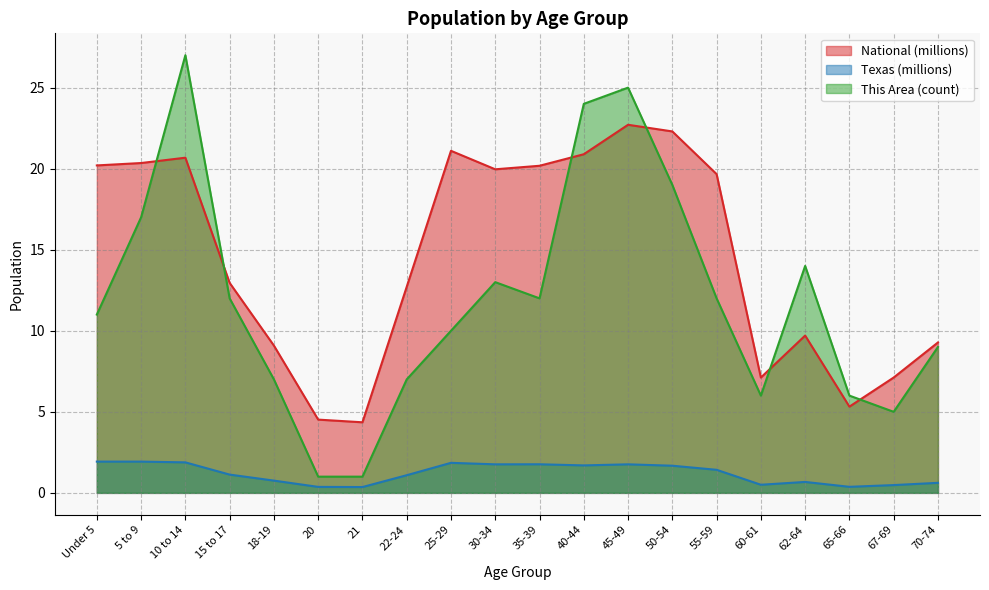

Is the value of This Area at 22-24 greater than the value of Texas at 40-44?

Yes